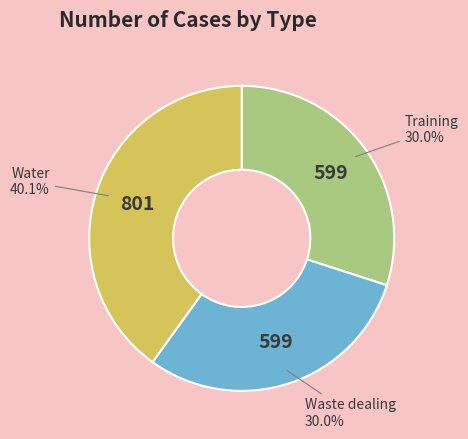

Does any single category account for the majority?

No